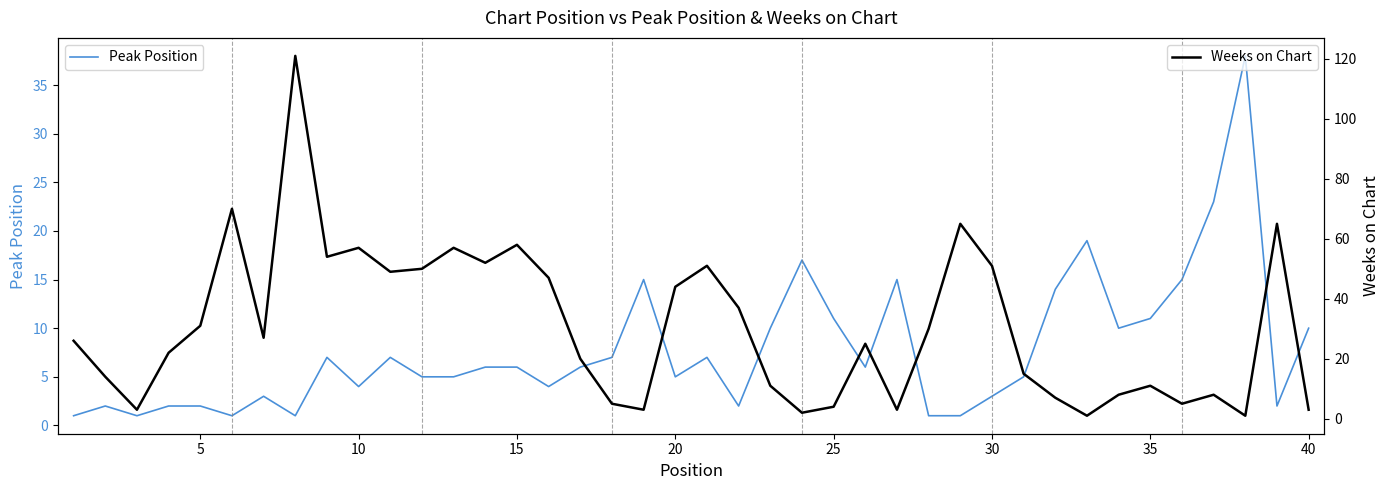

How many times do Peak Position and Weeks on Chart cross each other?

9